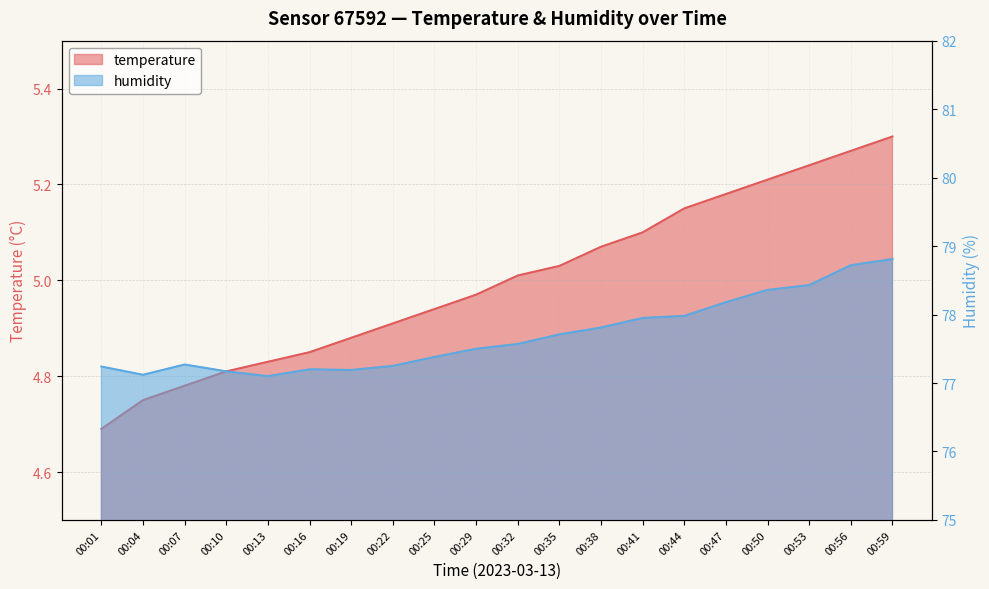

How many lines are shown in the chart?

2